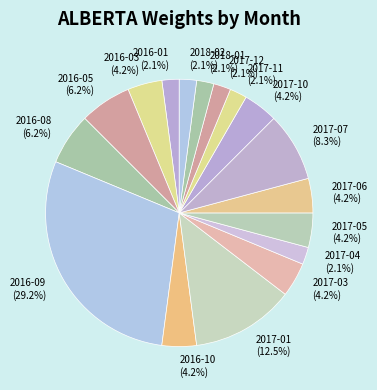

Is there any slice that represents more than half of the pie?

No